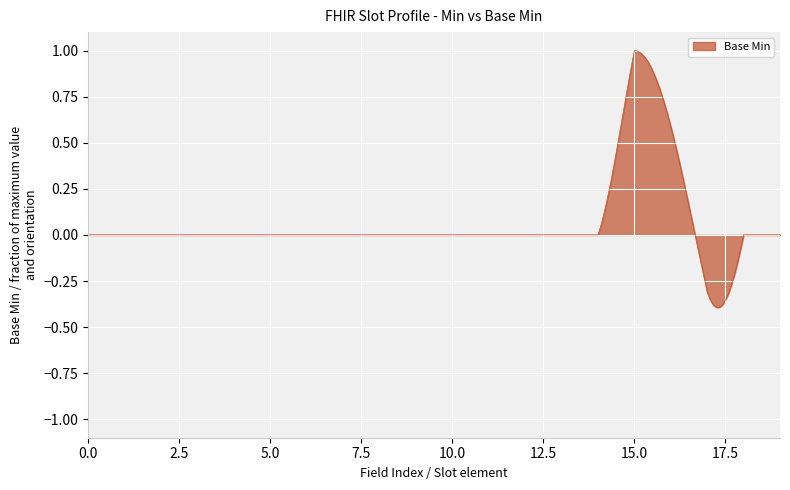

What is the difference between the maximum and minimum values?

1.4